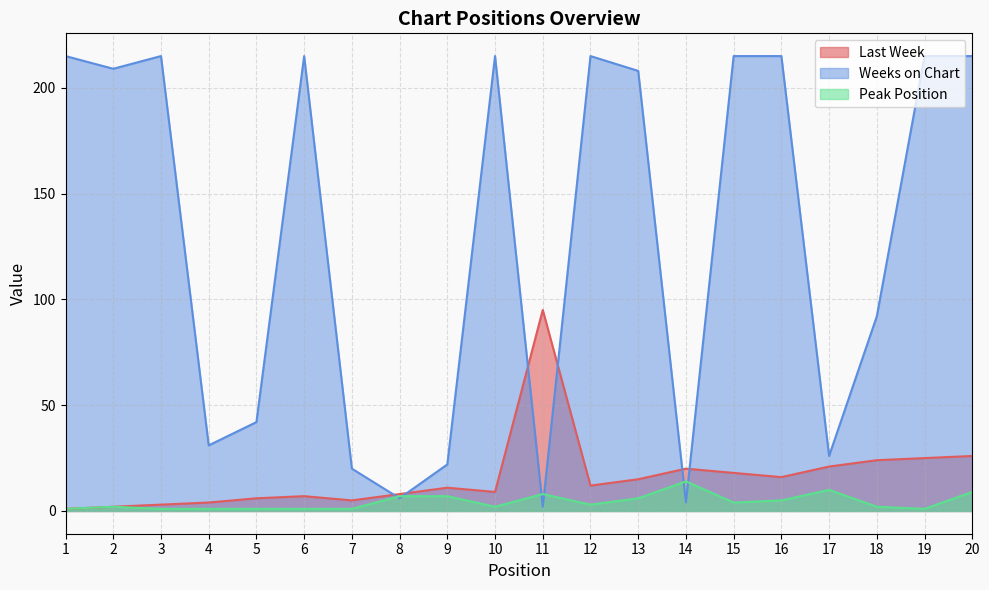

Between 14 and 16, which series saw the biggest shift?

Weeks on Chart